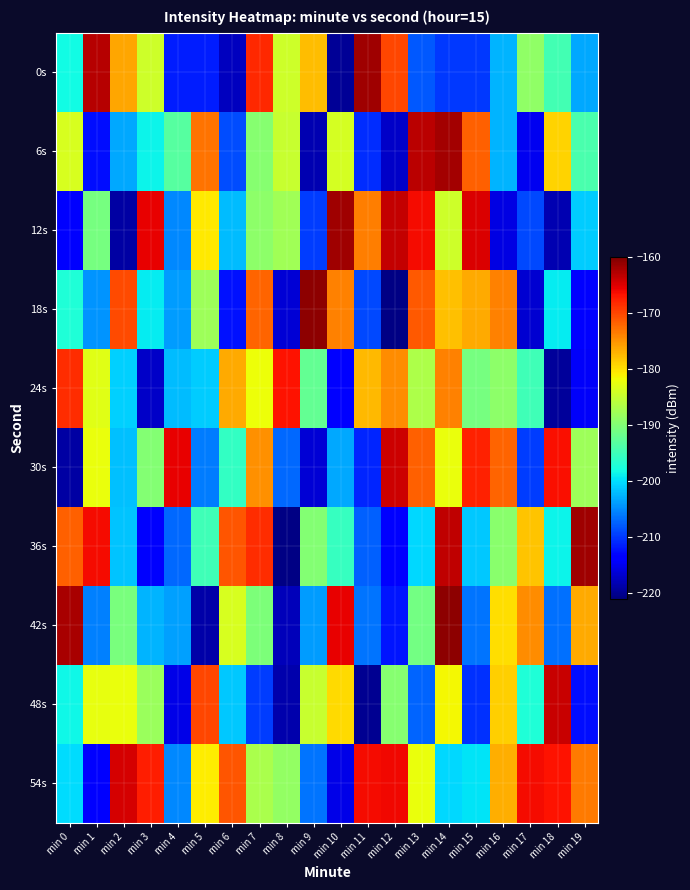

Count the number of data series in this chart.

10